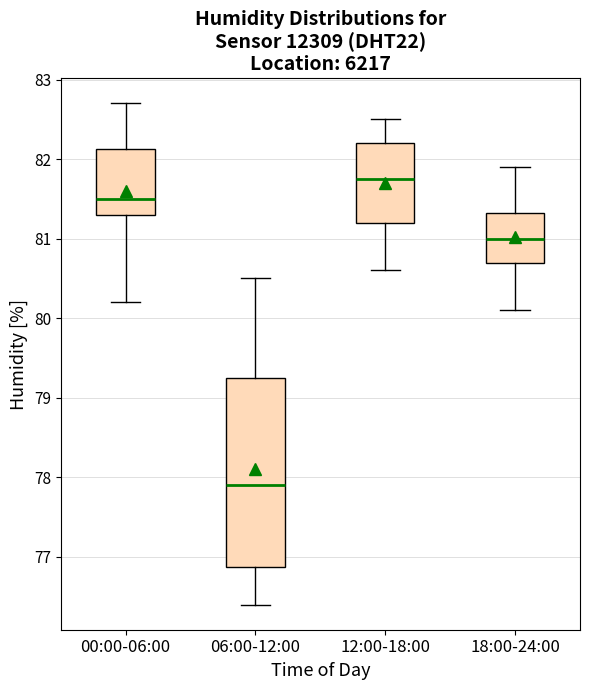

Where is the upper edge of the box for 06:00-12:00 on the y-axis? The values are not printed on the chart, so give them approximately, as read against the axis.

79.3